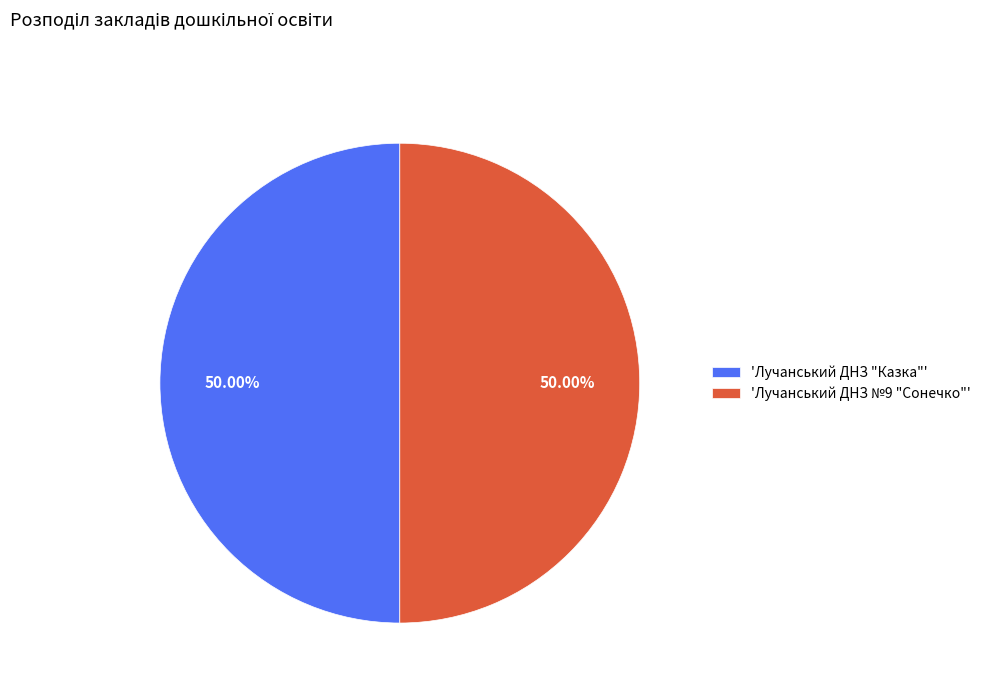

Approximately how many times larger is the value at 'Лучанський ДНЗ №9 "Сонечко"' compared to 'Лучанський ДНЗ "Казка"'?

1.0